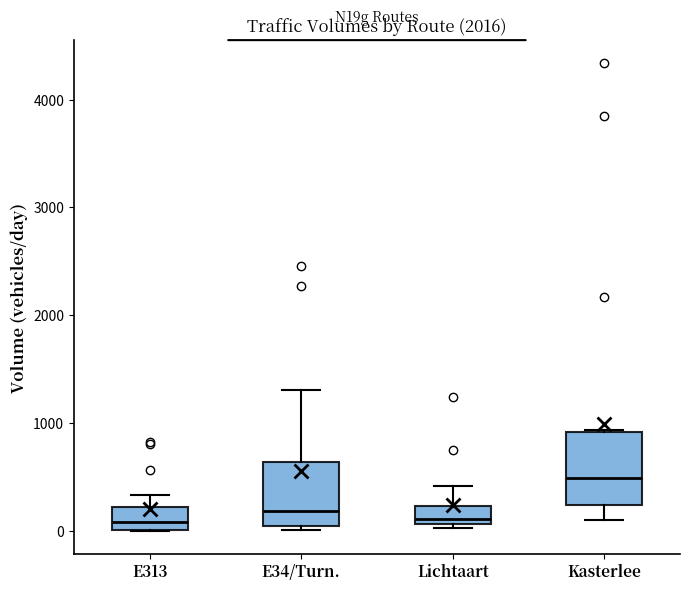

Reading left to right, transcribe this box plot: for each box, give where its median line is, the range the box spans, and where its two whiskers end, as read against the y-axis. The values are not printed on the chart, so give them approximately, as read against the axis.

E313: median 100, box 0 to 200, whiskers 0 to 300
E34/Turn.: median 200, box 0 to 600, whiskers 0 (just below the box's lower edge) to 1300
Lichtaart: median 100 (just above the box's lower edge), box 100 to 200, whiskers 0 to 400
Kasterlee: median 500, box 200 to 900, whiskers 100 to 900